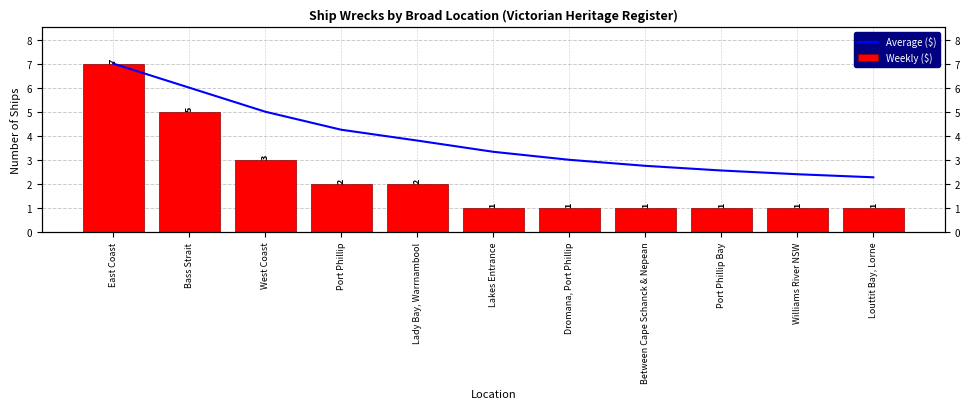

Count the number of categories in the chart.

11